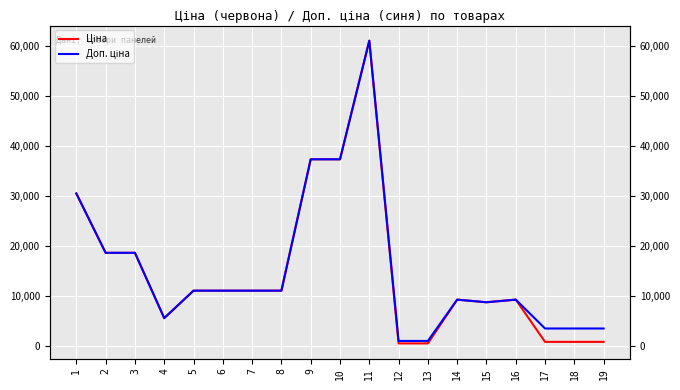

What is the difference between the maximum and minimum values in the Доп. ціна series?

59950.2